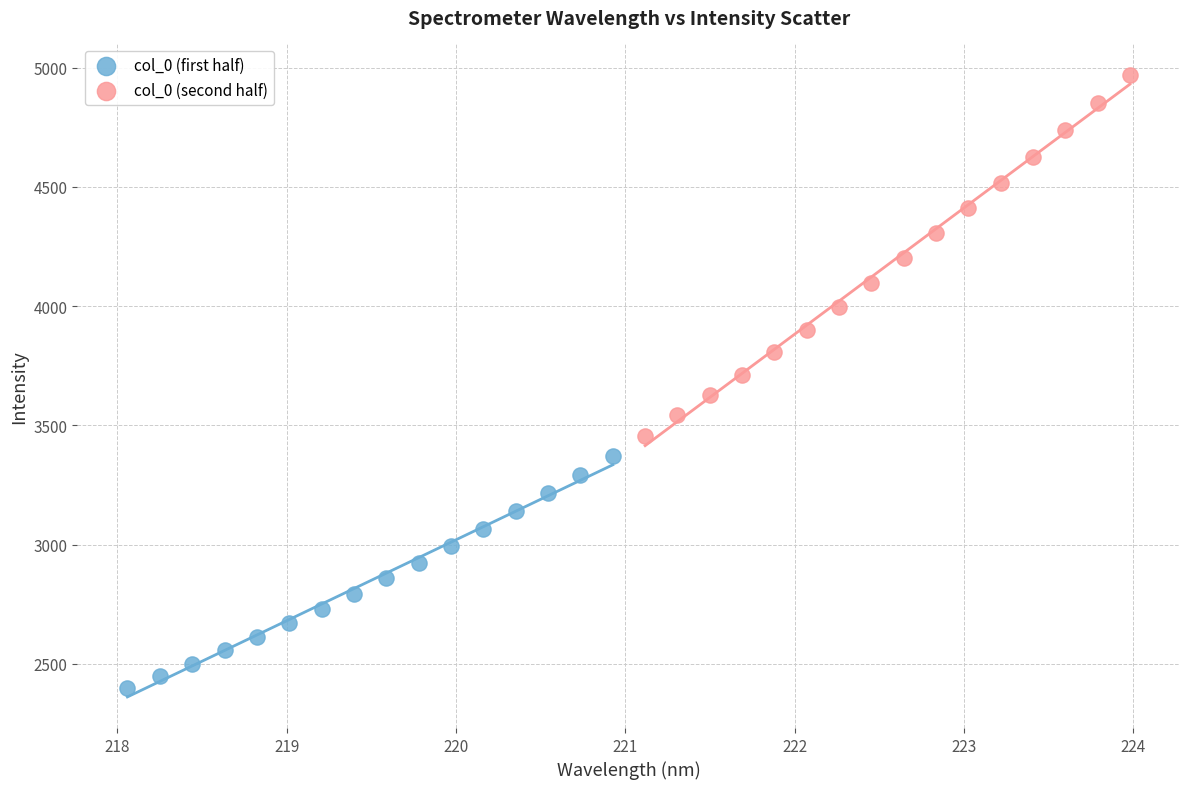

Which series has the widest spread of Y values?

col_0 (second half)